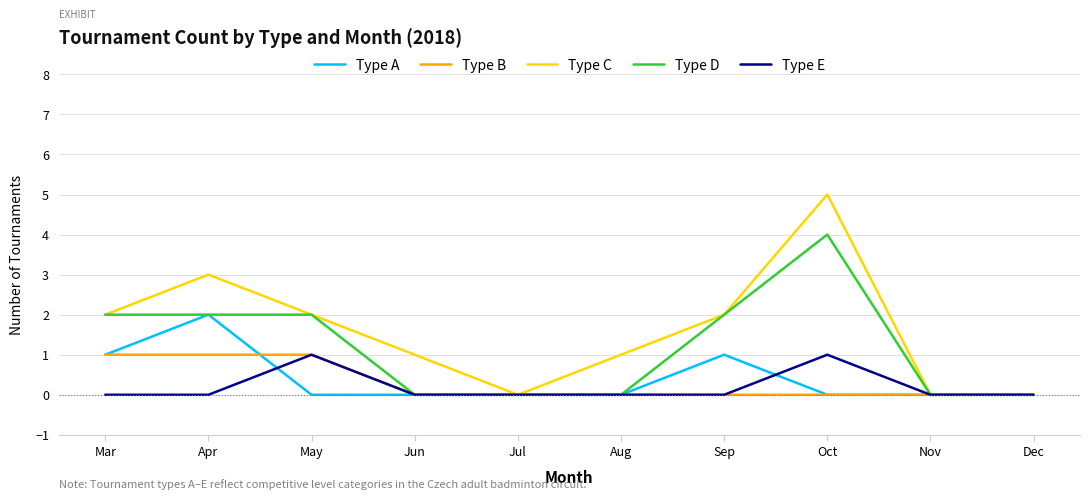

Which series has the largest range (max minus min)?

Type C